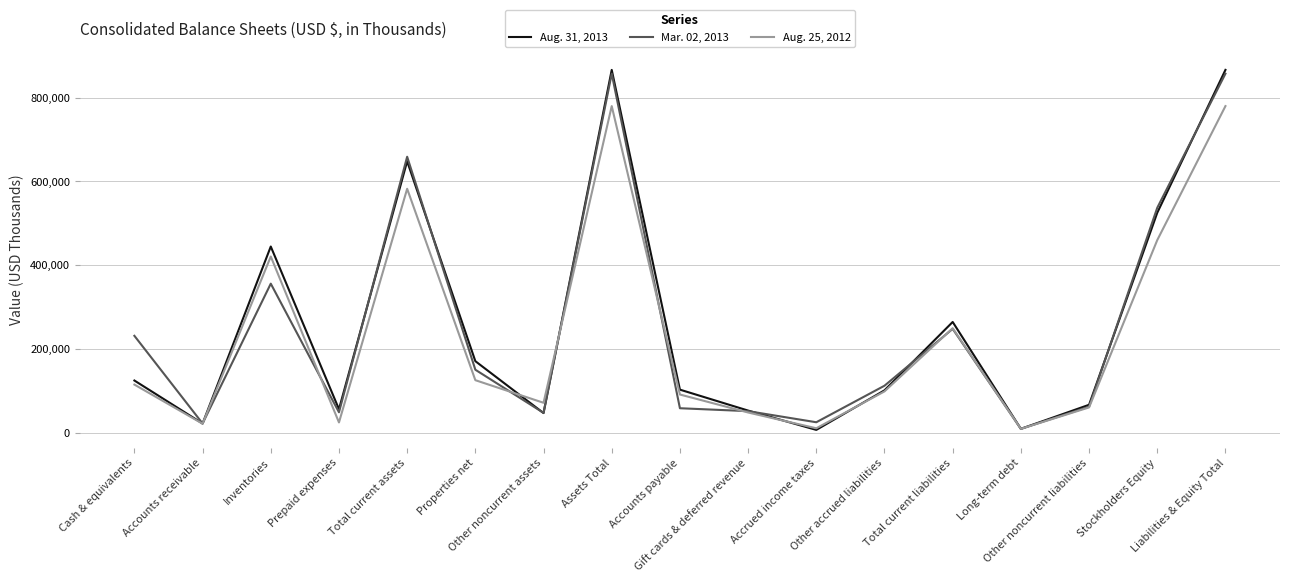

What is the lowest value of the Mar. 02, 2013 series?

9500